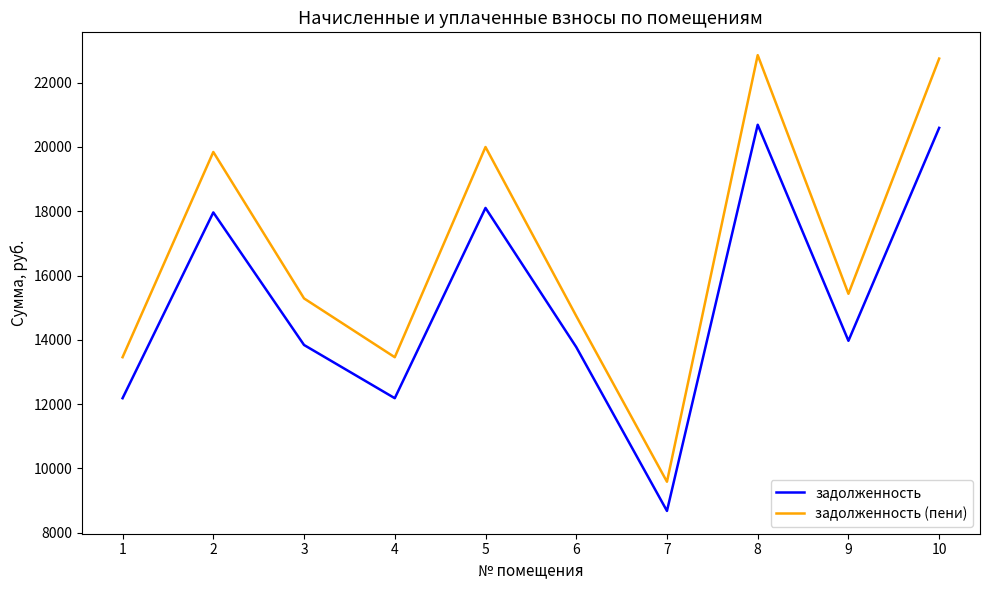

What is the total value across all series at 1?

25638.9